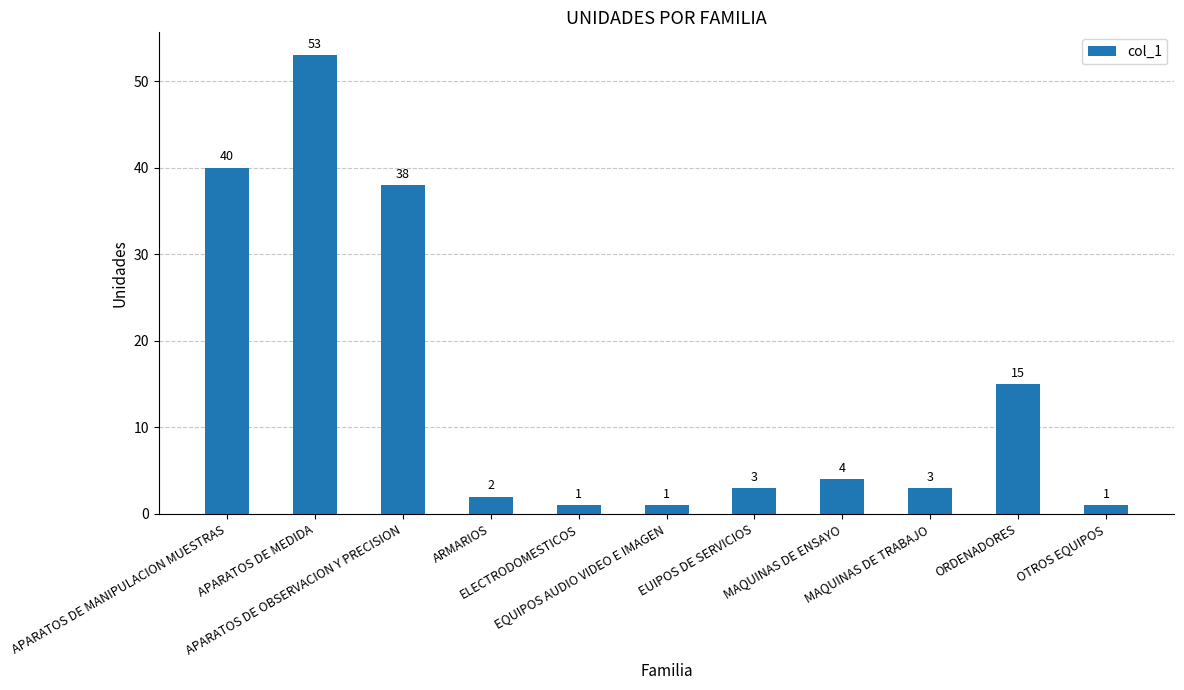

Are the bars horizontal?

No